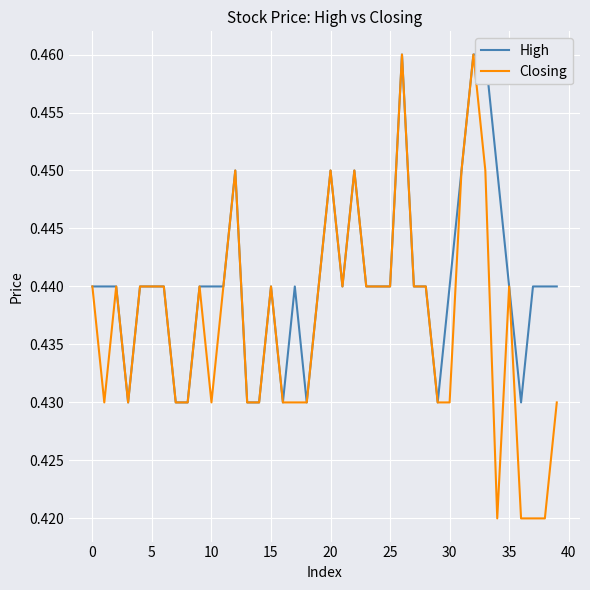

Reading left to right, extract all data points from this chart.

High: 0.4	0.4	0.4	0.4	0.4	0.4	0.4	0.4	0.4	0.4	0.4	0.4	0.5	0.4	0.4	0.4	0.4	0.4	0.4	0.4	0.5	0.4	0.5	0.4	0.4	0.4	0.5	0.4	0.4	0.4	0.4	0.5	0.5	0.5	0.5	0.4	0.4	0.4	0.4	0.4
Closing: 0.4	0.4	0.4	0.4	0.4	0.4	0.4	0.4	0.4	0.4	0.4	0.4	0.5	0.4	0.4	0.4	0.4	0.4	0.4	0.4	0.5	0.4	0.5	0.4	0.4	0.4	0.5	0.4	0.4	0.4	0.4	0.5	0.5	0.5	0.4	0.4	0.4	0.4	0.4	0.4